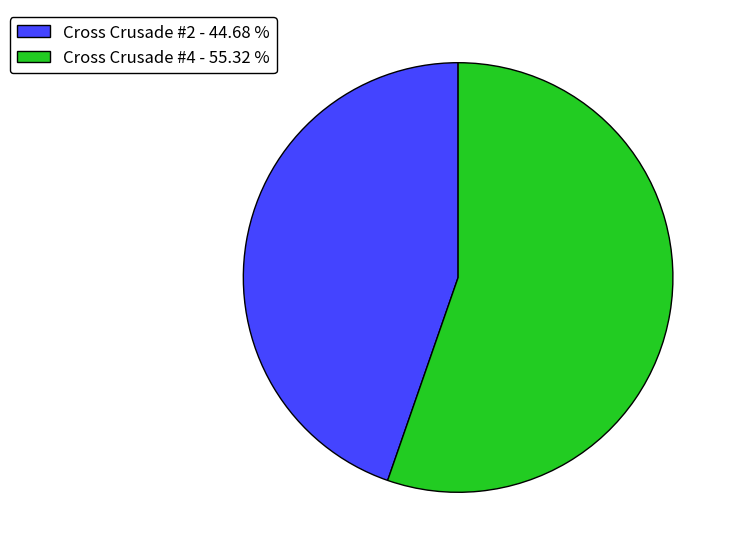

Is the sum of Cross Crusade #4 - 55.32 % and Cross Crusade #2 - 44.68 % greater than half?

Yes